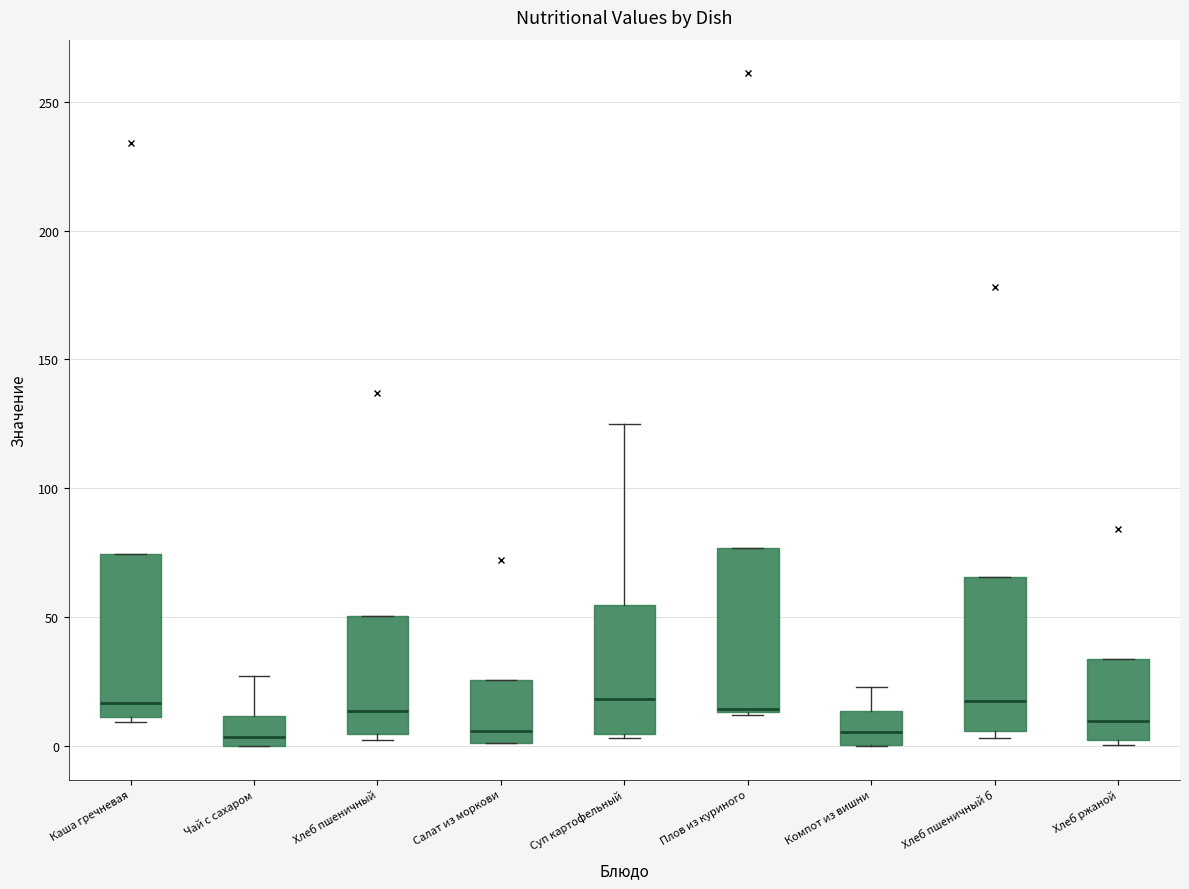

Reading left to right, transcribe this box plot: for each box, give where its median line is, the range the box spans, and where its two whiskers end, as read against the y-axis. The values are not printed on the chart, so give them approximately, as read against the axis.

Каша гречневая: median 15, box 10 to 75, whiskers 10 (just below the box's lower edge) to 75
Чай с сахаром: median 5, box 0 to 10, whiskers 0 to 25
Хлеб пшеничный: median 15, box 5 to 50, whiskers 5 (just below the box's lower edge) to 50
Салат из моркови: median 5, box 0 to 25, whiskers 0 to 25
Суп картофельный: median 20, box 5 to 55, whiskers 5 (just below the box's lower edge) to 125
Плов из куриного: median 15, box 15 to 75, whiskers 10 to 75
Компот из вишни: median 5, box 0 to 15, whiskers 0 to 25
Хлеб пшеничный б: median 20, box 5 to 65, whiskers 5 (just below the box's lower edge) to 65
Хлеб ржаной: median 10, box 0 to 35, whiskers 0 (just below the box's lower edge) to 35